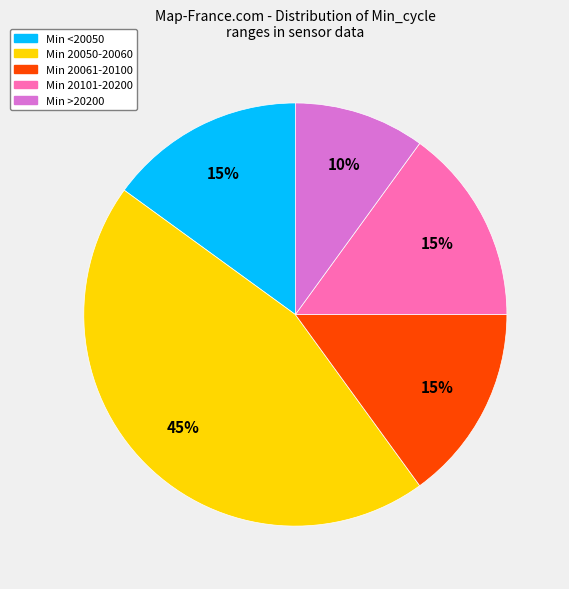

To the nearest percent, what is the difference between the largest and smallest slice percentages?

35%